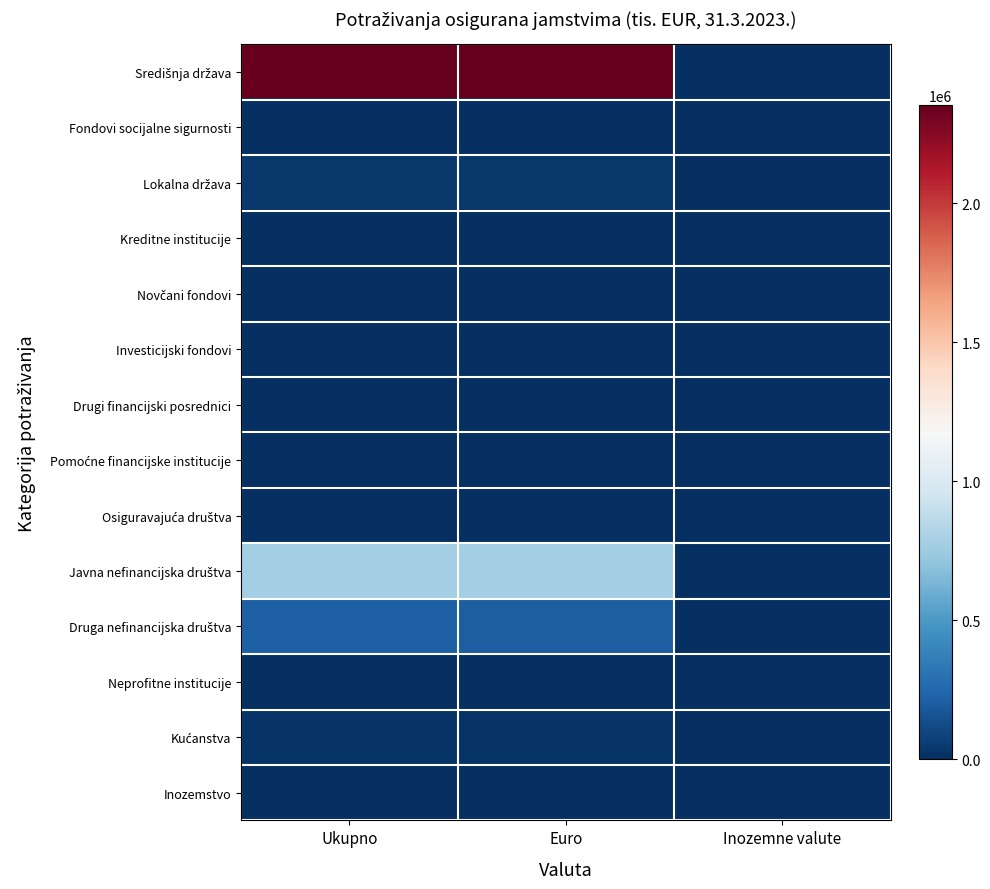

How many distinct data groups are displayed?

14